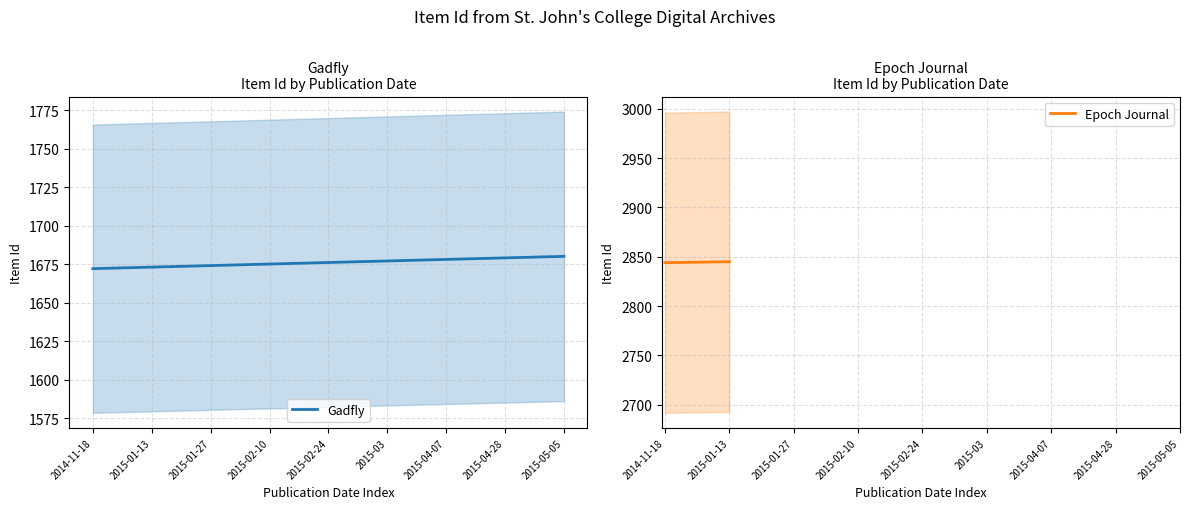

At how many categories does at least one series exceed 2551?

2